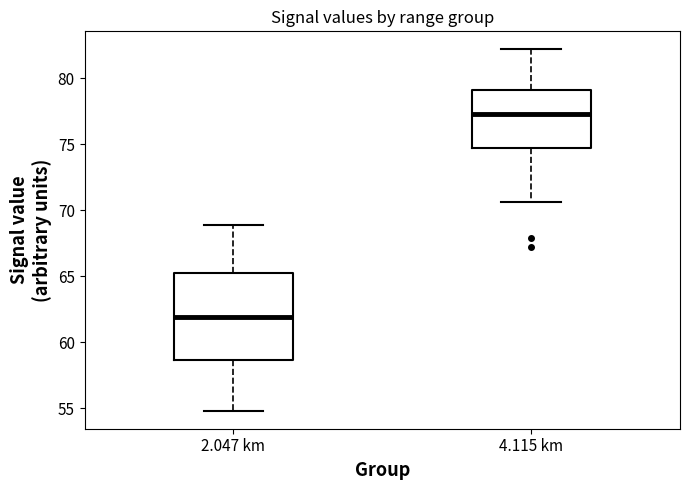

Reading left to right, read every box against the y-axis: the position of its median line, the range the box covers, and the ends of its whiskers. The values are not printed on the chart, so give them approximately, as read against the axis.

2.047 km: median 62.0, box 58.5 to 65.5, whiskers 55.0 to 69.0
4.115 km: median 77.5, box 75.0 to 79.0, whiskers 70.5 to 82.0